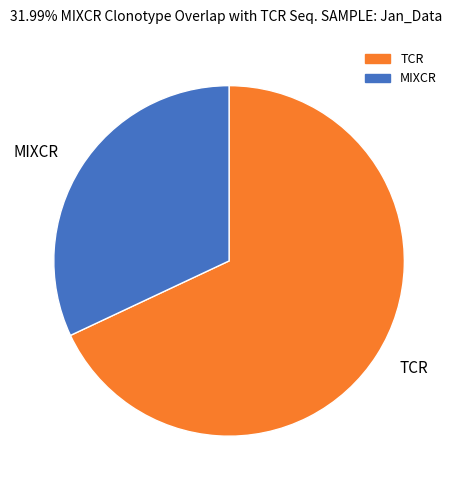

Rank the categories by value from highest to lowest.

TCR, MIXCR